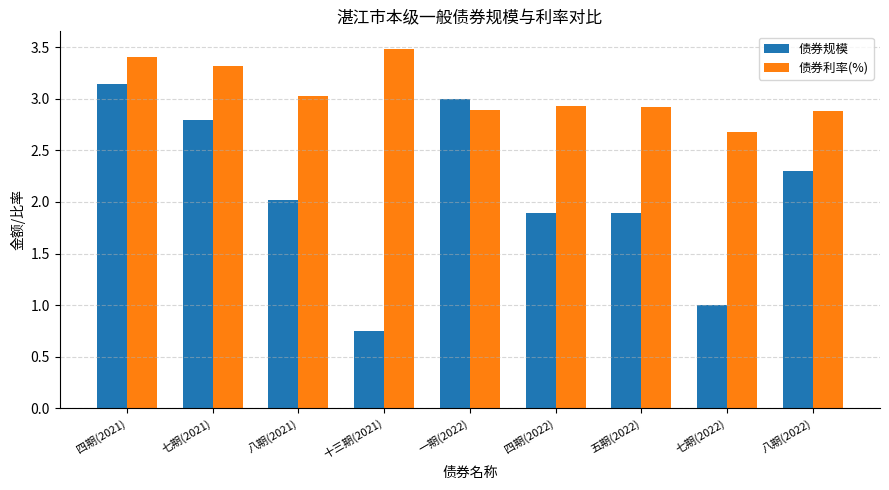

Rank the series by their maximum value, from highest to lowest.

债券利率(%), 债券规模